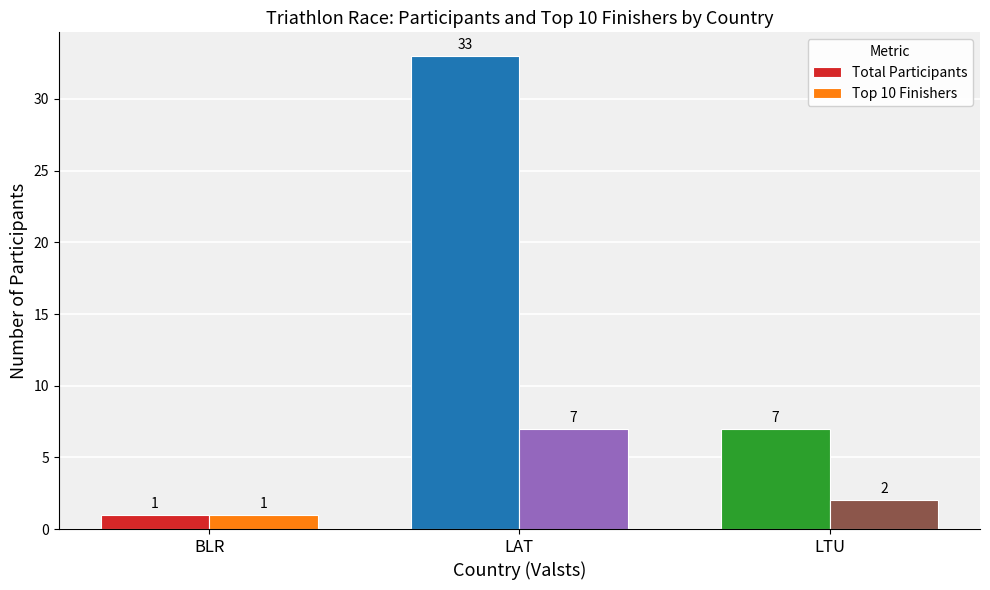

How many values in the Total Participants series are below 7?

1